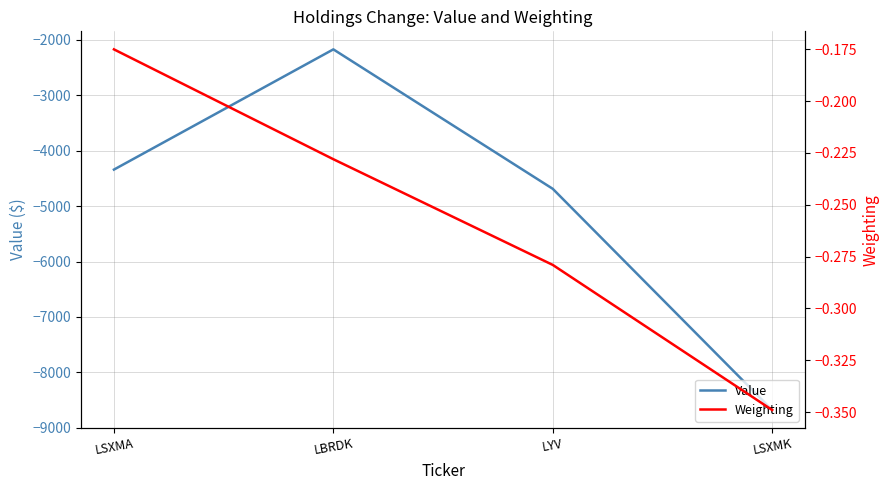

What are all the series names shown in the legend?

Value, Weighting